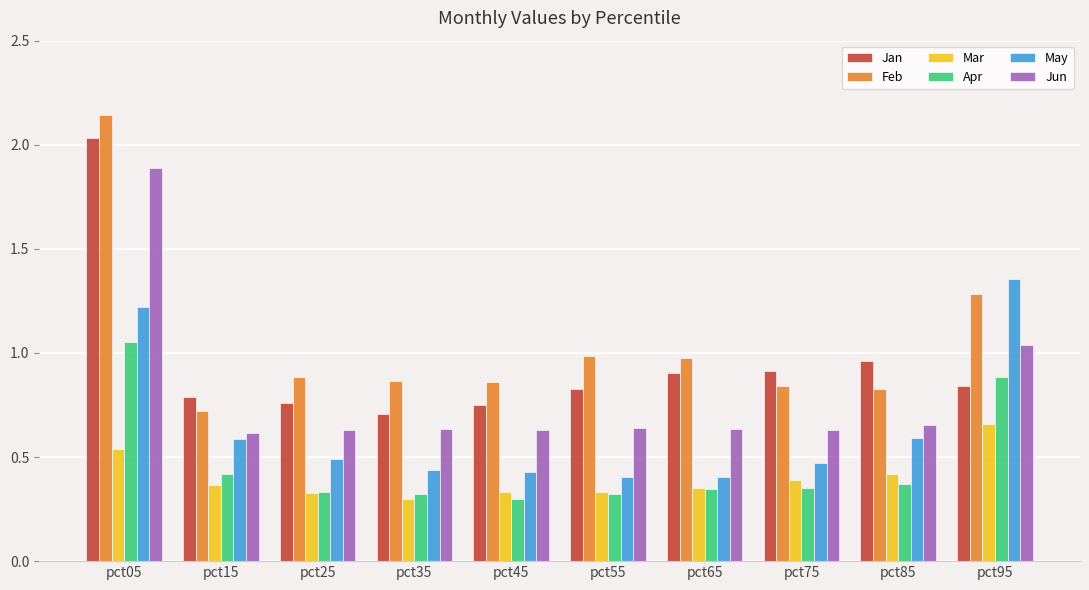

Between pct25 and pct95, which series saw the biggest shift?

May